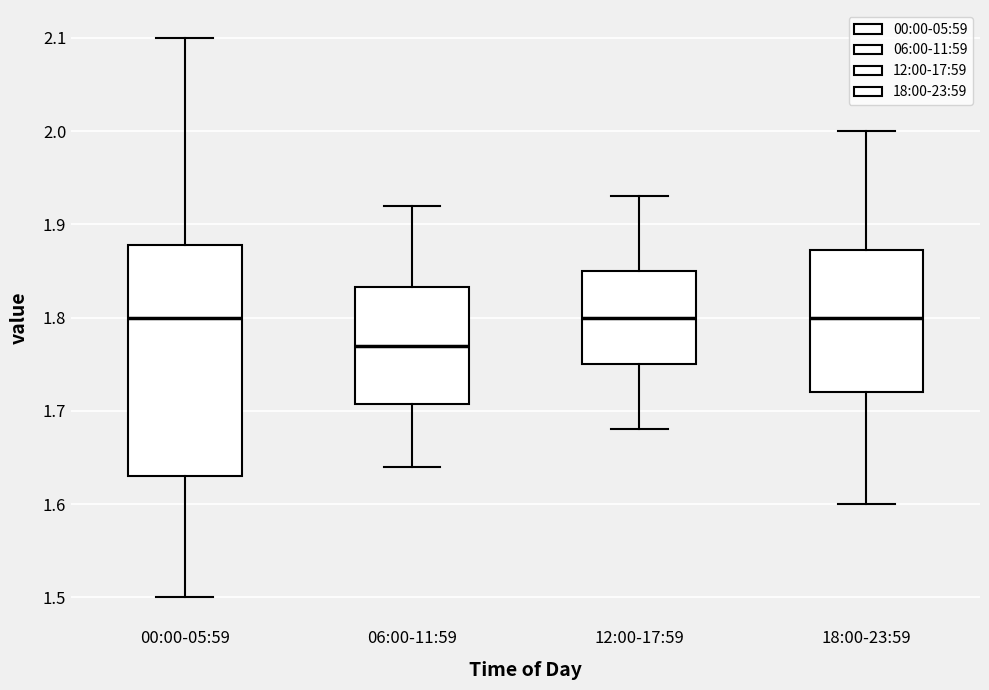

Where does the lower whisker of the box for 06:00-11:59 end on the y-axis? The values are not printed on the chart, so give them approximately, as read against the axis.

1.64